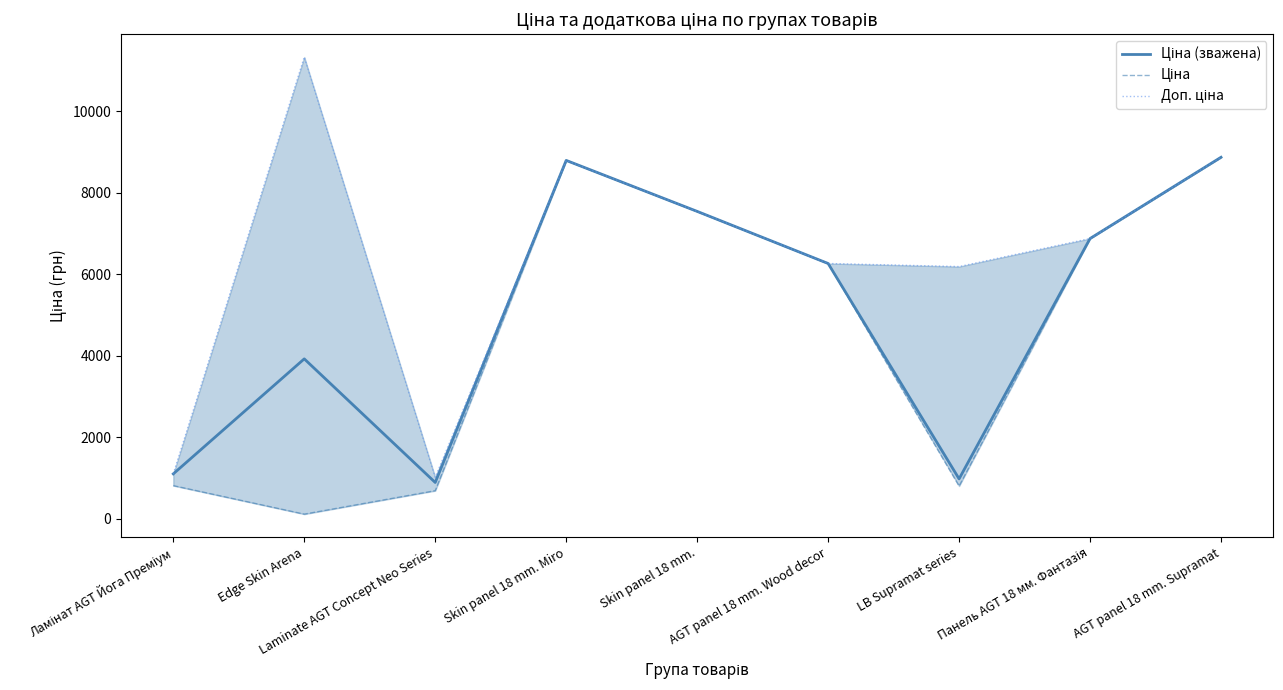

What are all the series names shown in the legend?

Ціна (зважена), Ціна, Доп. ціна